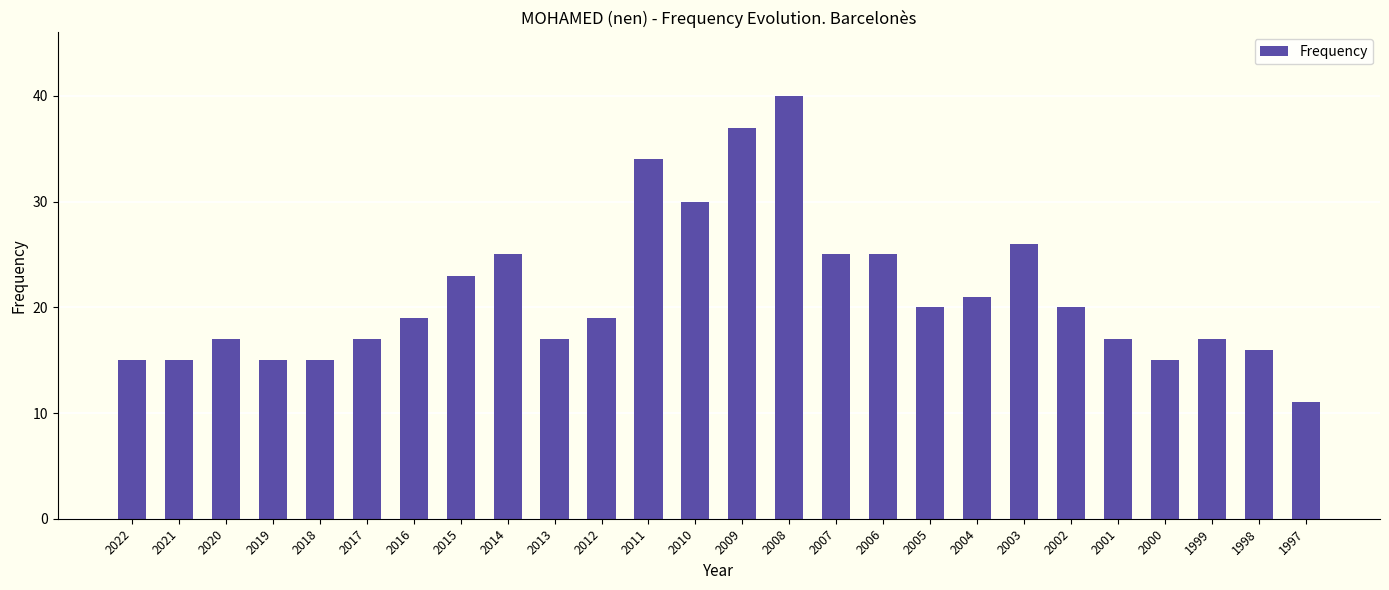

Is it true that the value at 2016 is 27?

False